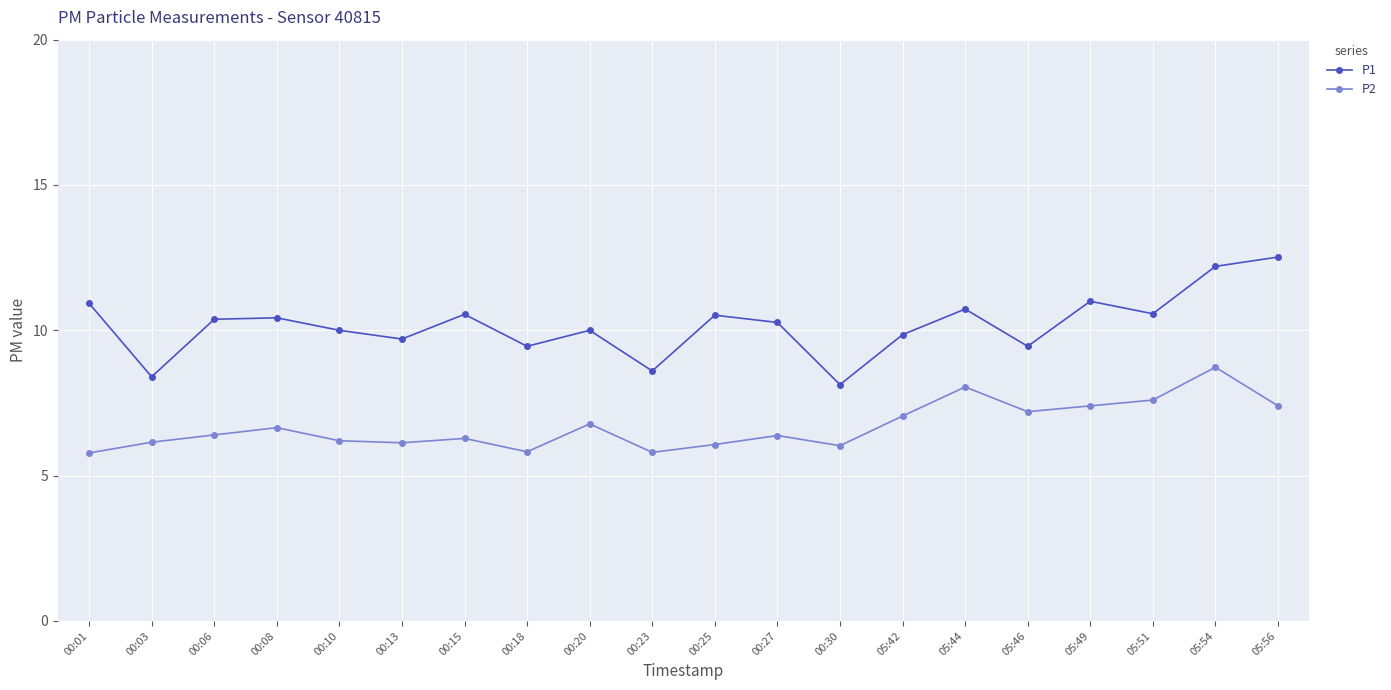

Is it true that P1 equals 10.4 at 00:08?

True